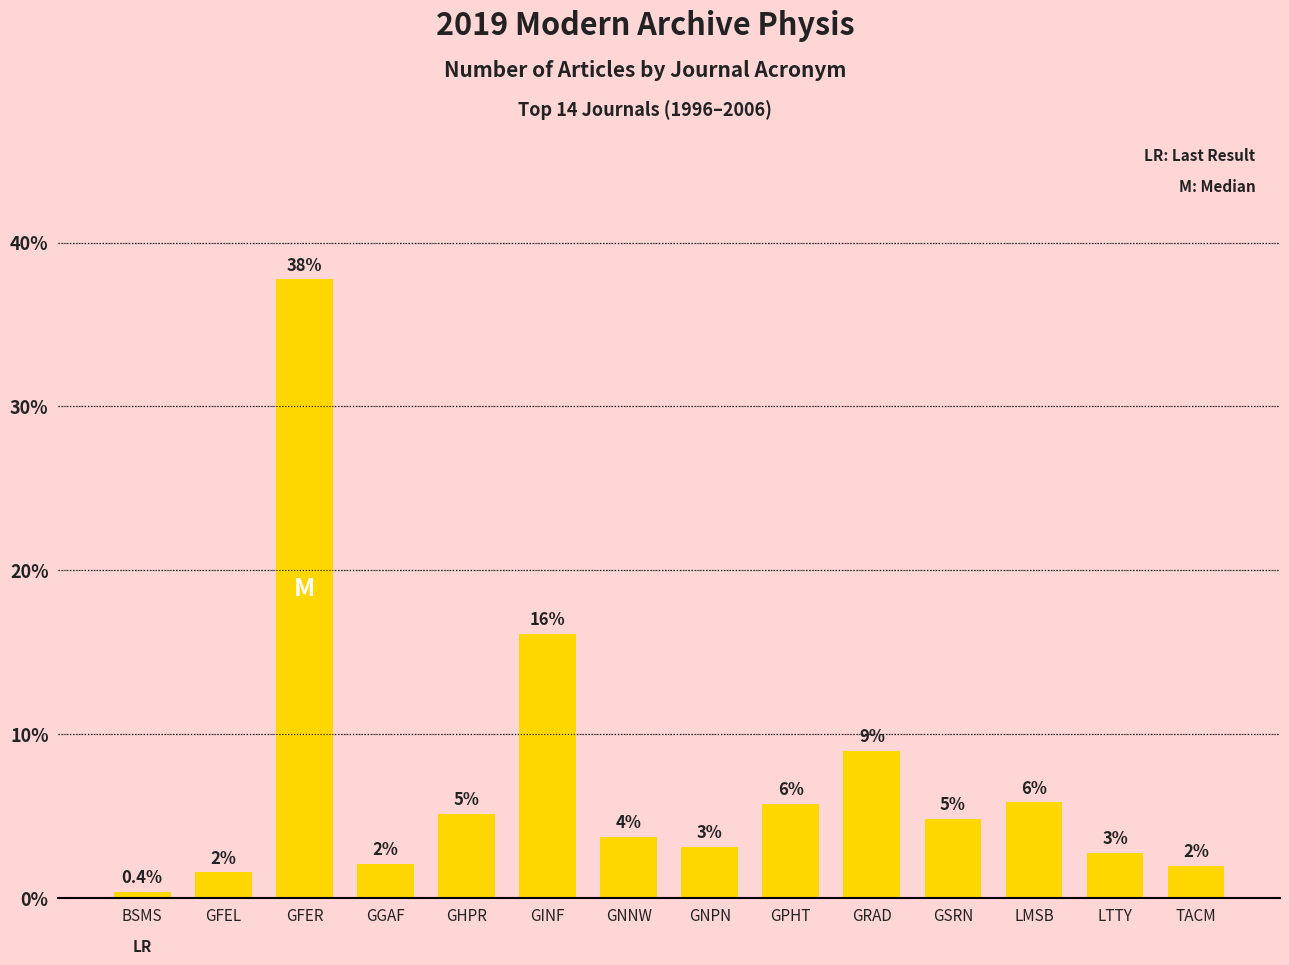

Reading left to right, list all the values displayed in this chart.

BSMS=0.4	GFEL=1.6	GFER=37.7	GGAF=2.1	GHPR=5.1	GINF=16.1	GNNW=3.7	GNPN=3.1	GPHT=5.7	GRAD=9.0	GSRN=4.8	LMSB=5.8	LTTY=2.8	TACM=2.0